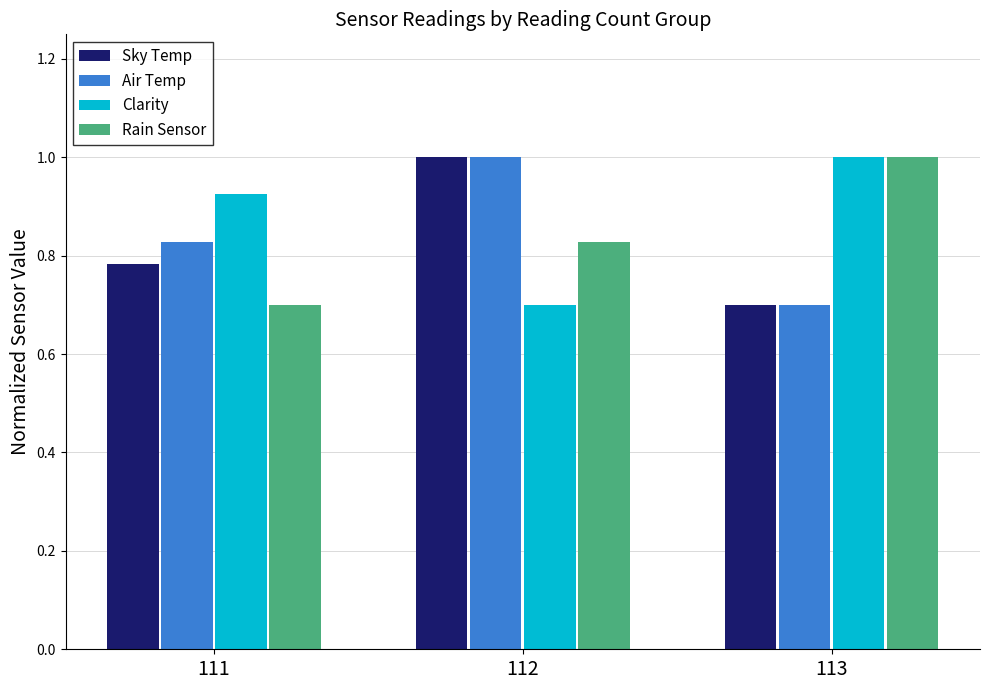

How many Air Temp values are between 0 and 1?

3